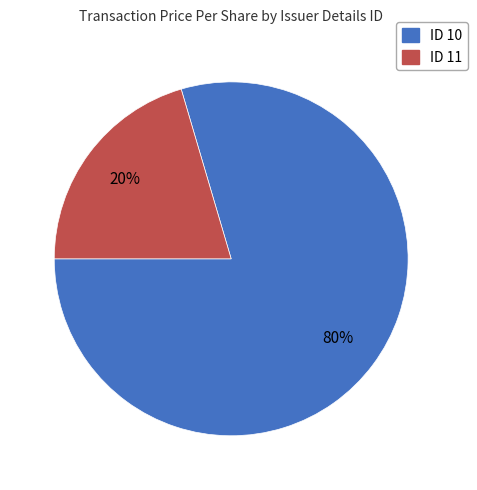

Rank the categories by value from highest to lowest.

ID 10, ID 11